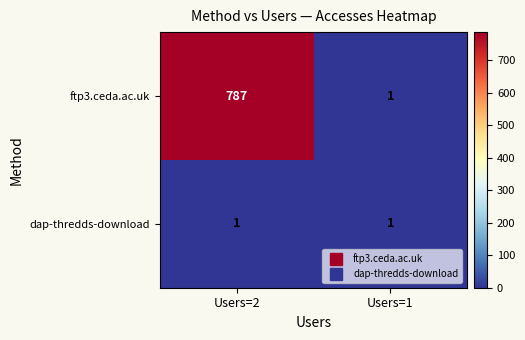

What is the maximum value shown in the chart?

787